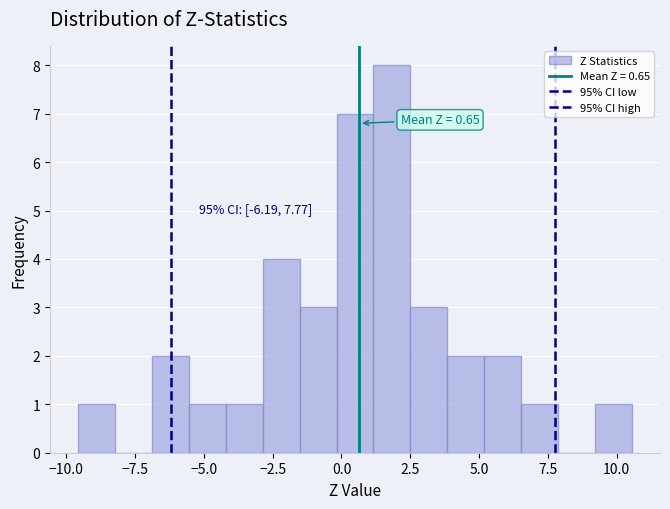

Read against the x-axis, roughly where is the centre of the tallest bar?

2.0